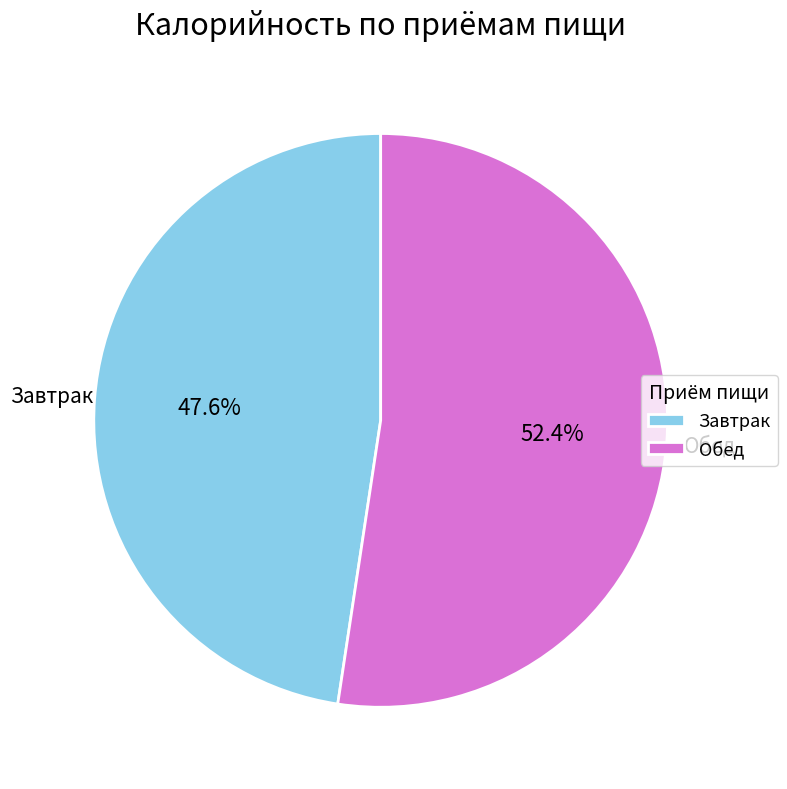

Between Завтрак and Обед, which is larger?

Обед